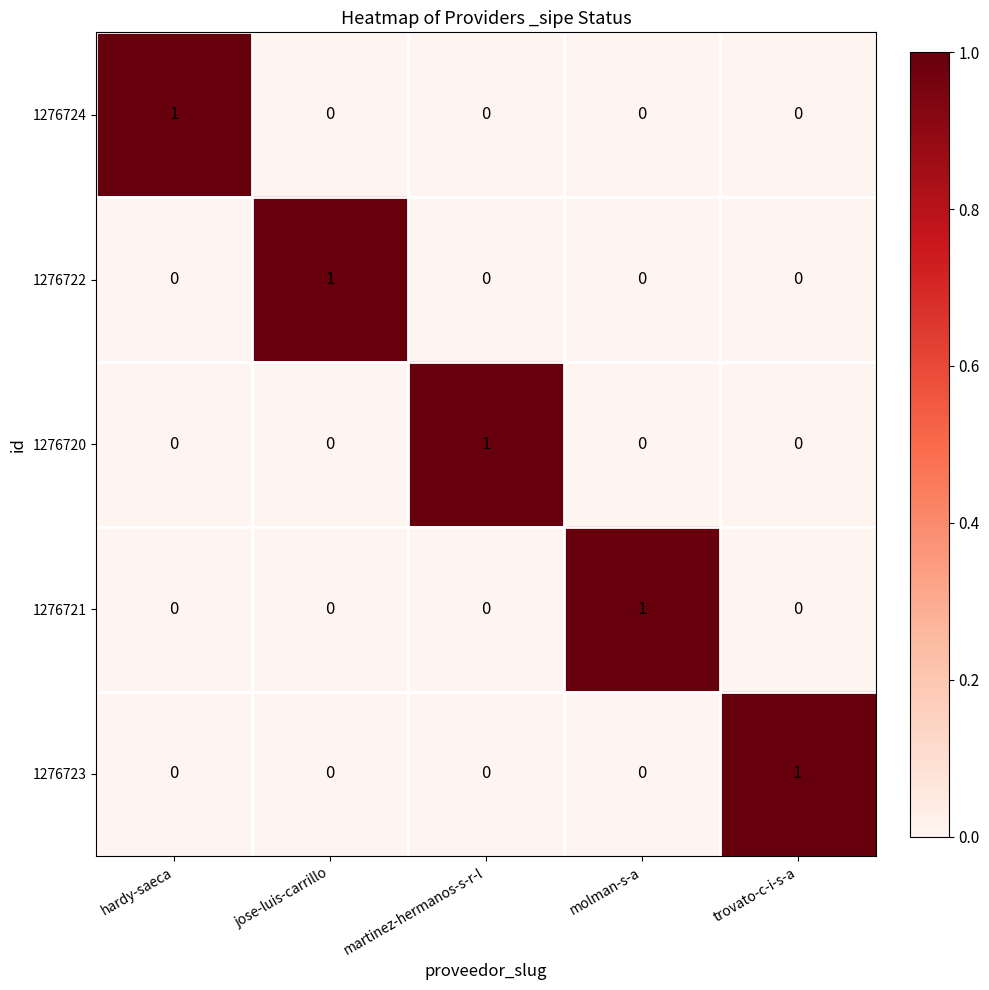

True or false: 1276722 has a value of 1 at molman-s-a.

False